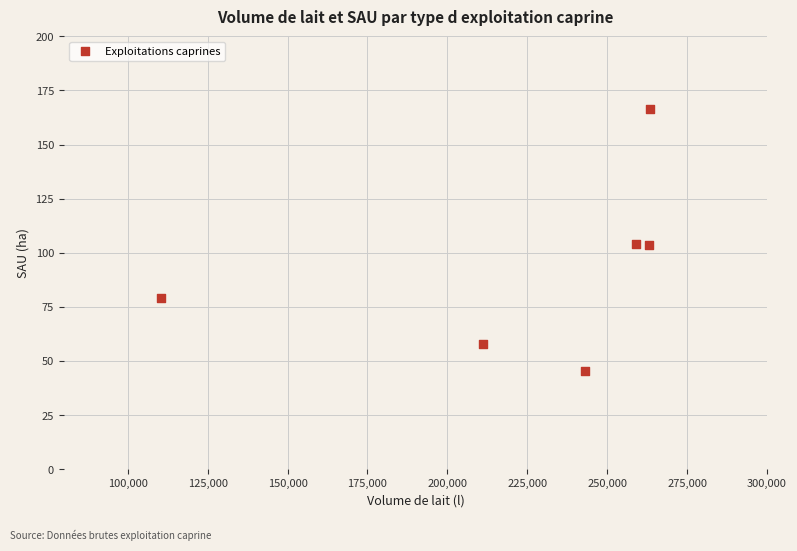

What is the range of Y values (max minus min)?

121.1